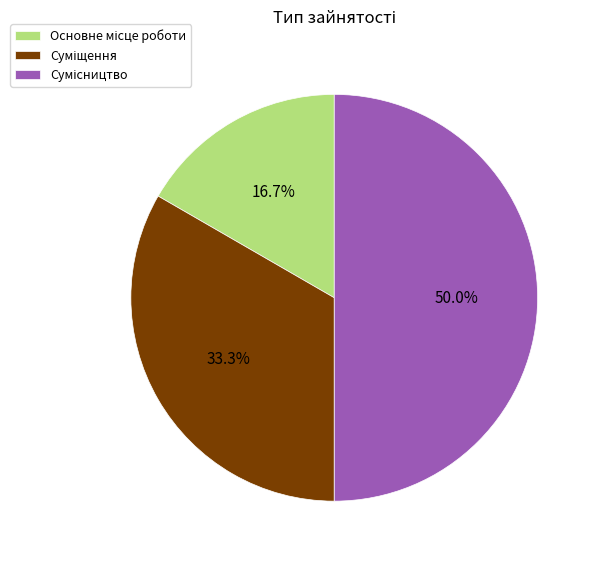

Rank the categories by value from highest to lowest.

Сумісництво, Суміщення, Основне місце роботи